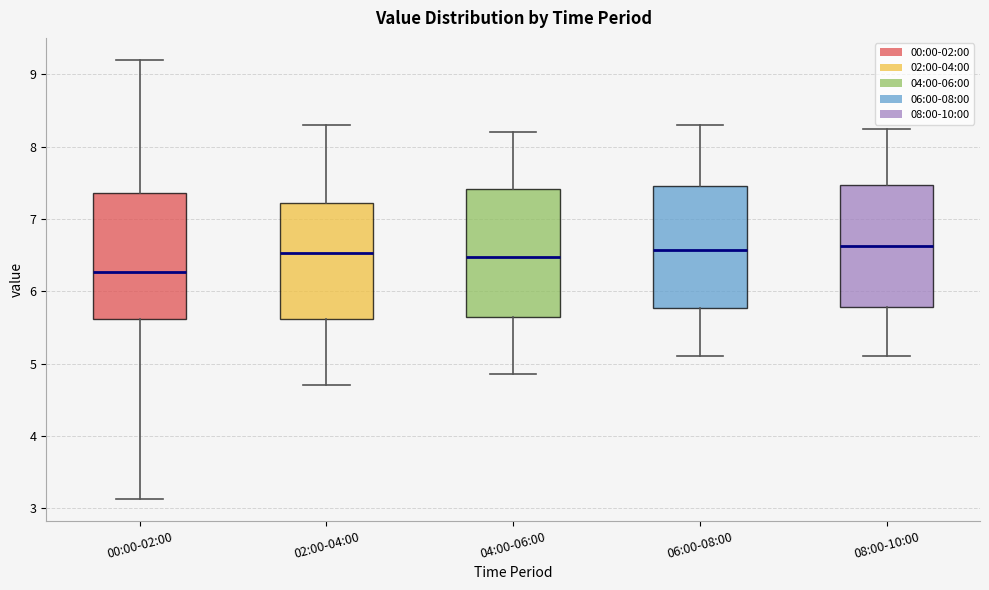

Which box's median line is the lowest?

00:00-02:00